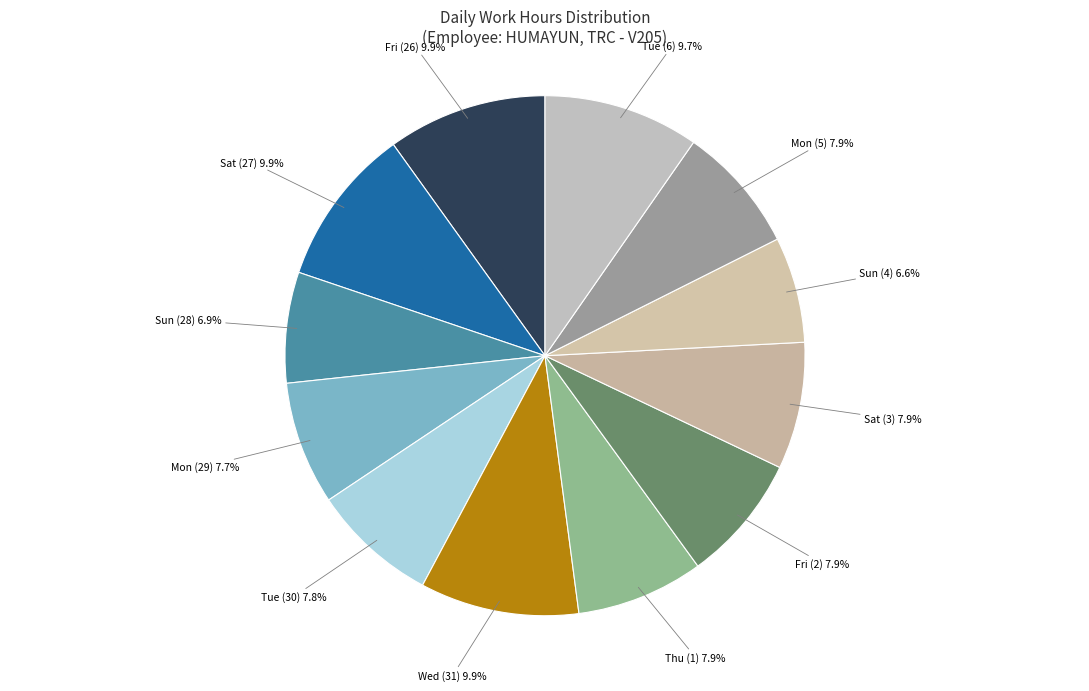

Does any single category account for the majority?

No